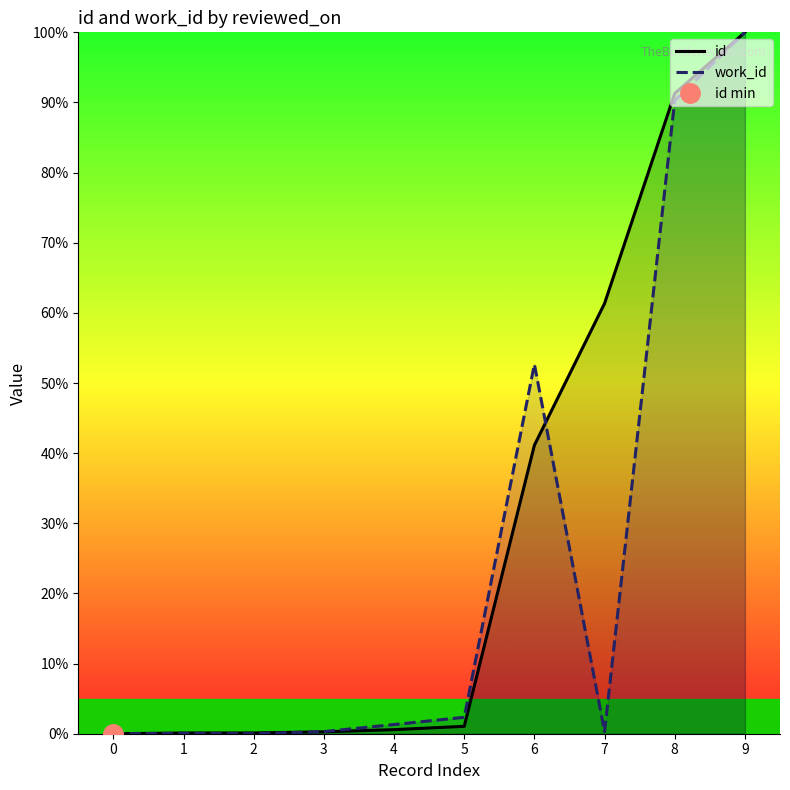

What is the value of the id point at the 6th from the left?

1.1